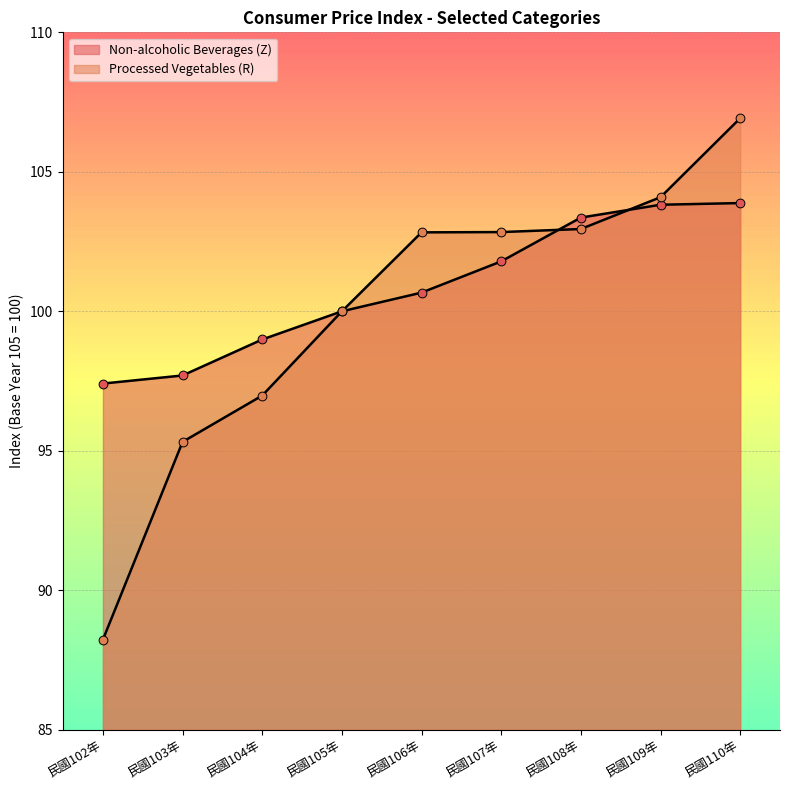

What is the total value across all series at 民國102年?

185.6